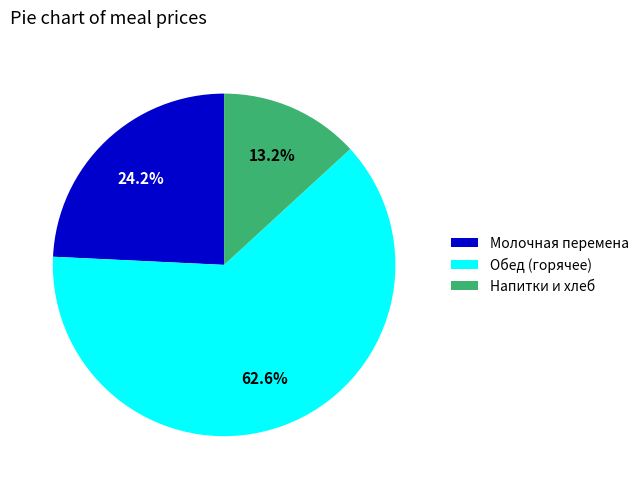

Which has a higher value, Обед (горячее) or Молочная перемена?

Обед (горячее)